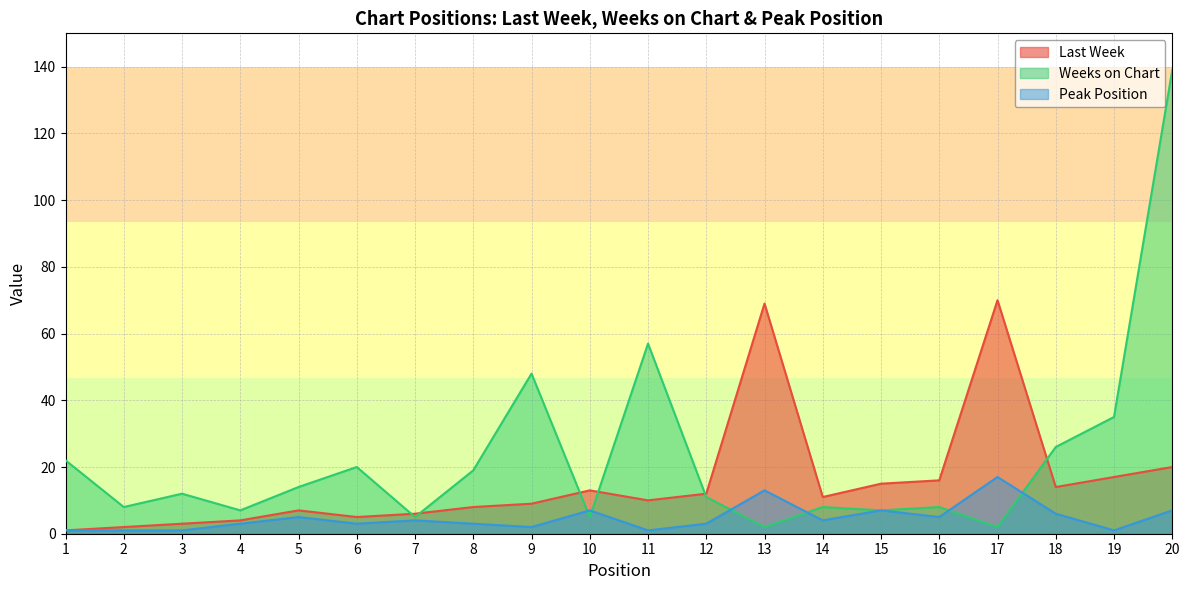

Is it true that Last Week equals 5 at 6?

True